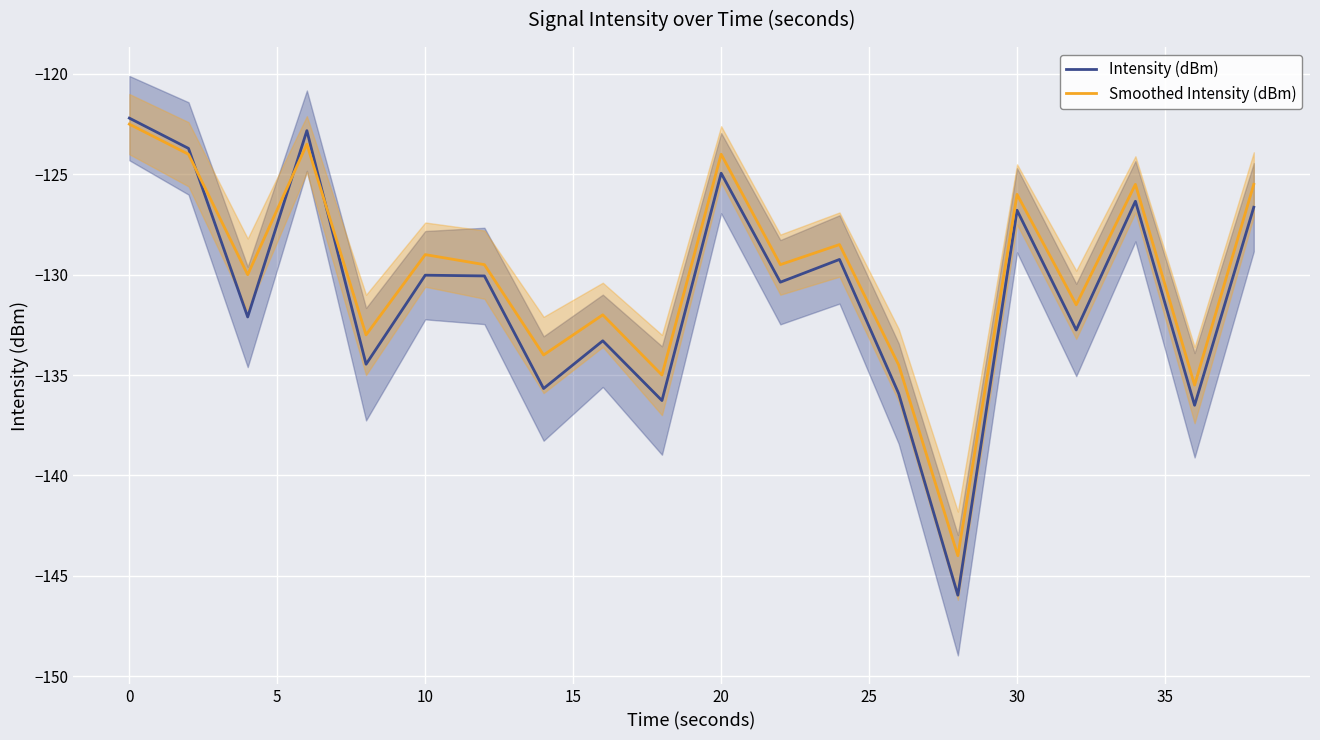

True or false: Intensity (dBm) has a value of -68.6 at 20.

False